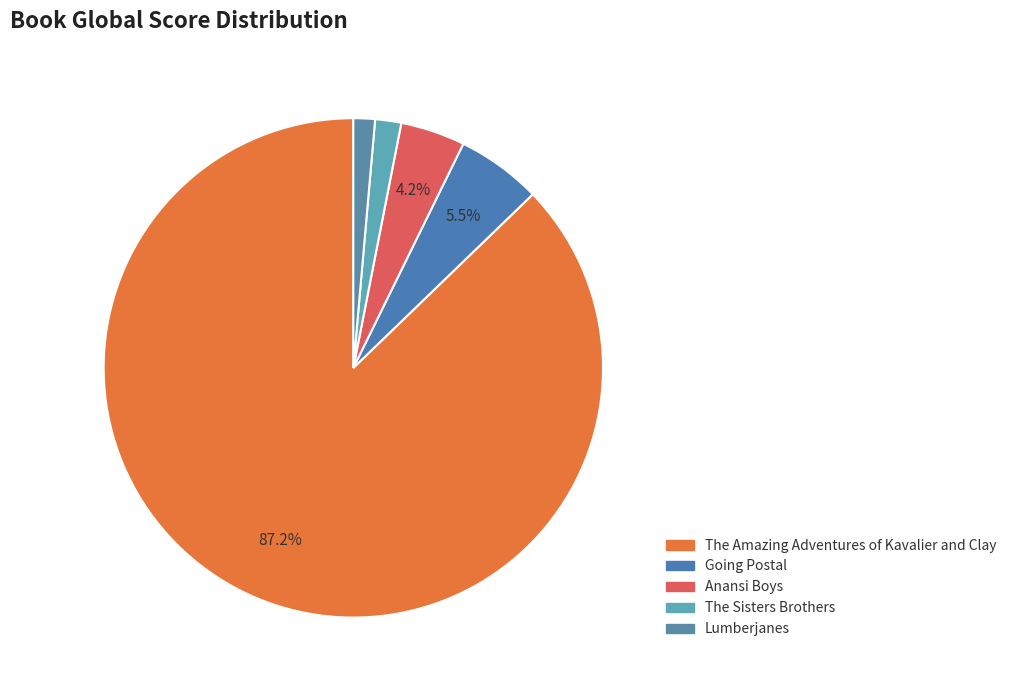

What is the largest slice in the pie chart?

The Amazing Adventures of Kavalier and Clay